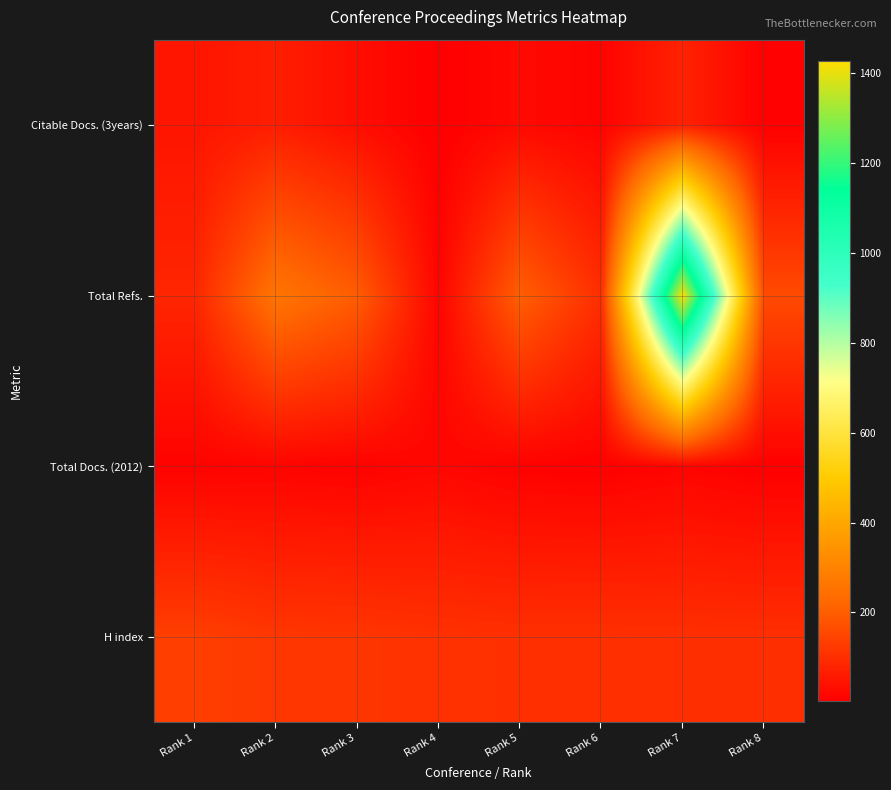

Reading left to right, transcribe all the data shown in this chart.

H index: Rank 1=136	Rank 2=119	Rank 3=117	Rank 4=108	Rank 5=105	Rank 6=105	Rank 7=103	Rank 8=102
Total Docs. (2012): Rank 1=10	Rank 2=13	Rank 3=9	Rank 4=19	Rank 5=8	Rank 6=5	Rank 7=14	Rank 8=5
Total Refs.: Rank 1=84	Rank 2=257	Rank 3=198	Rank 4=14	Rank 5=203	Rank 6=101	Rank 7=1427	Rank 8=160
Citable Docs. (3years): Rank 1=48	Rank 2=68	Rank 3=33	Rank 4=3	Rank 5=25	Rank 6=12	Rank 7=76	Rank 8=6